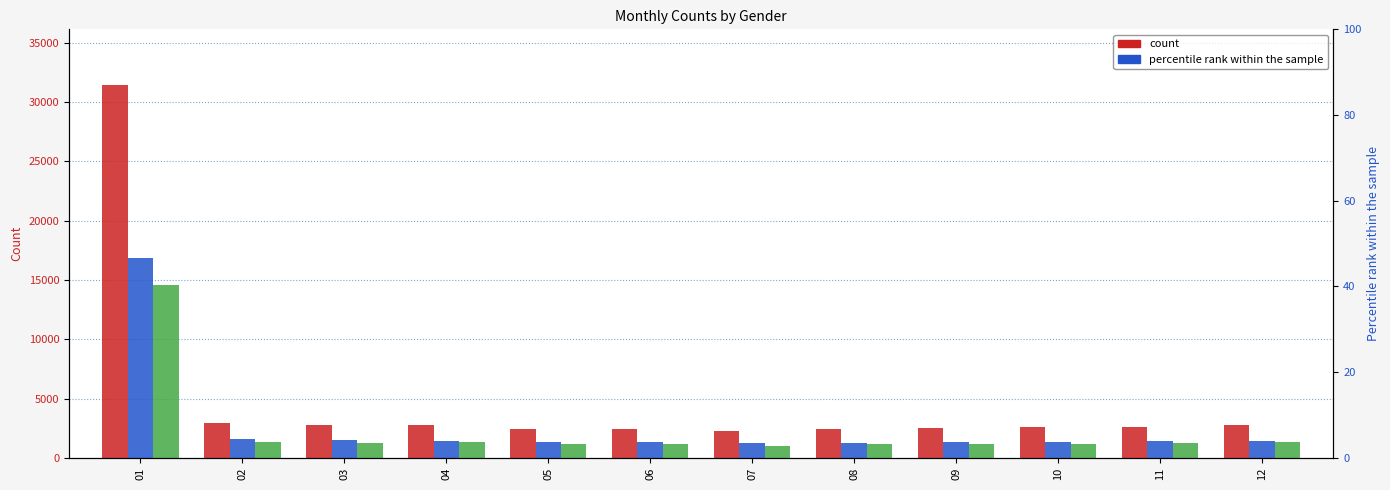

Reading left to right, extract all data points from this chart.

Total: 31414	2967	2800	2733	2458	2462	2287	2417	2509	2564	2645	2767
Male: 16846	1621	1533	1431	1318	1306	1252	1284	1324	1376	1415	1447
Female: 14568	1346	1267	1302	1140	1156	1035	1133	1185	1188	1230	1320